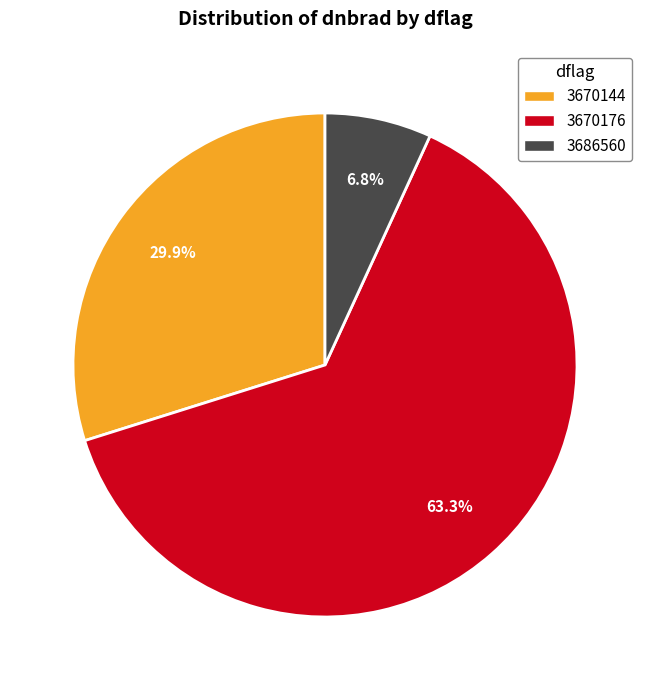

Does any single category account for the majority?

Yes